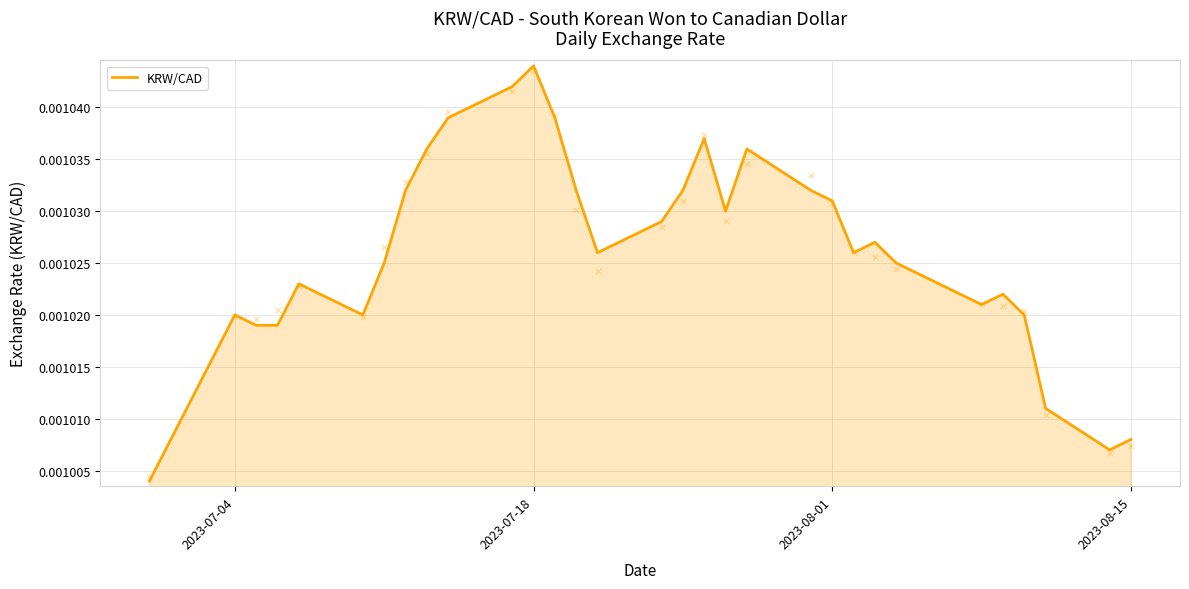

Which has a higher value, 11 or 2023-08-15?

11